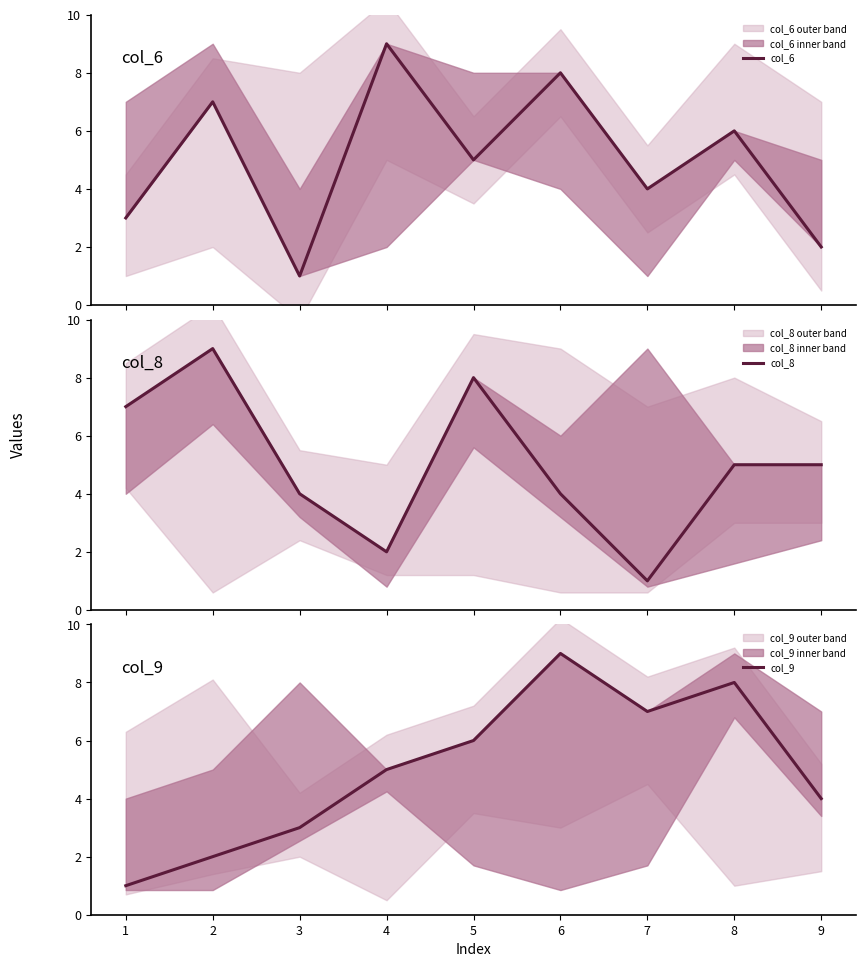

List the labels in order of col_9 value, smallest first.

1, 2, 3, 9, 4, 5, 7, 8, 6